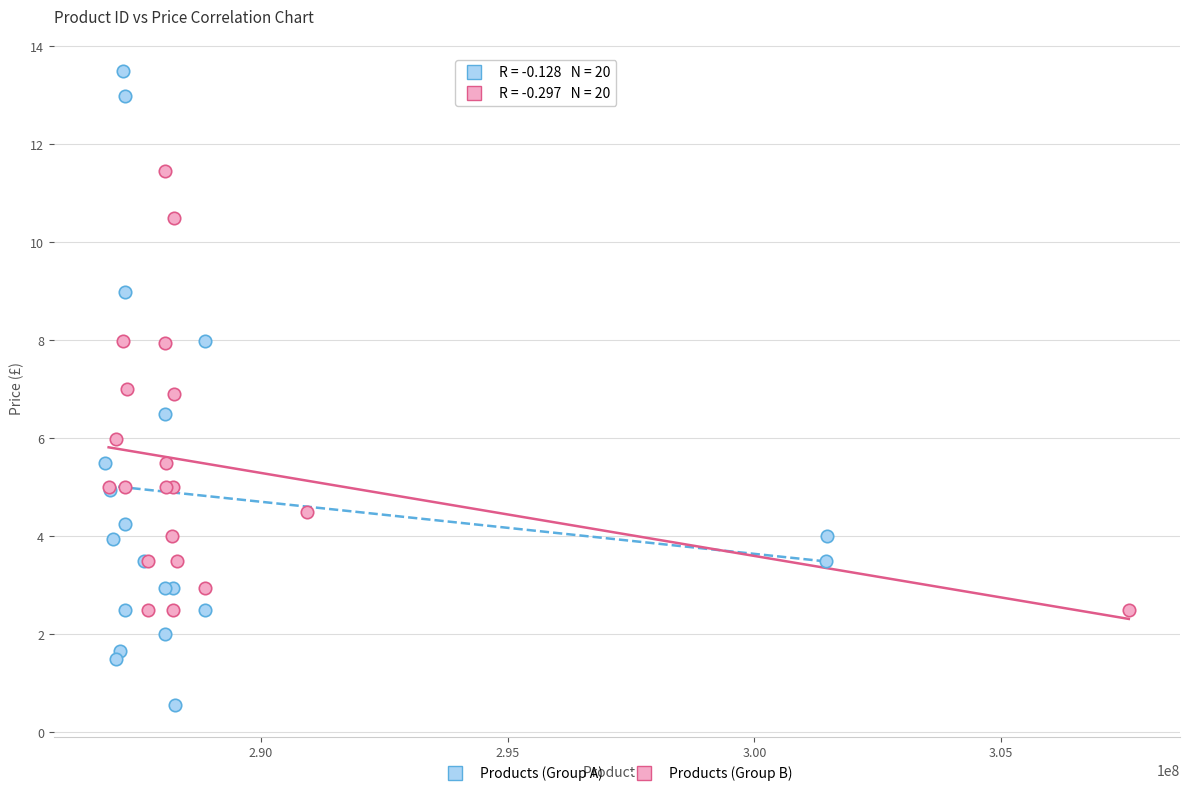

Which series has the widest spread of Y values?

Products (Group A)